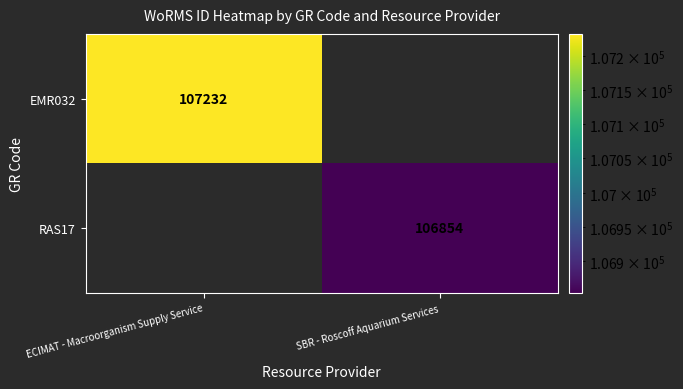

Is the value of RAS17 at SBR - Roscoff Aquarium Services greater than the value of EMR032 at ECIMAT - Macroorganism Supply Service?

No